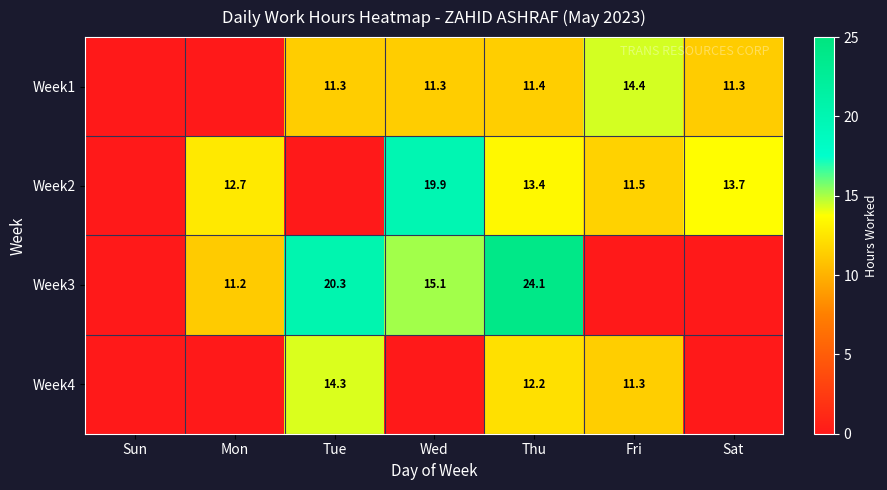

The value of Week4 at Thu is 20.3. True or false?

False